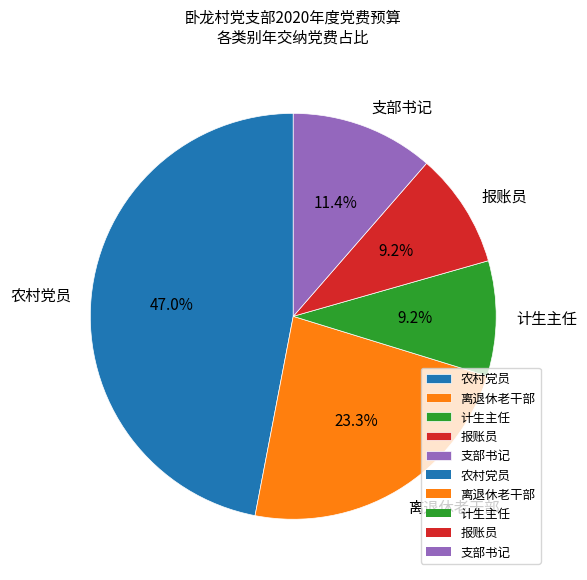

To the nearest percent, what percentage of the pie is 农村党员?

47%